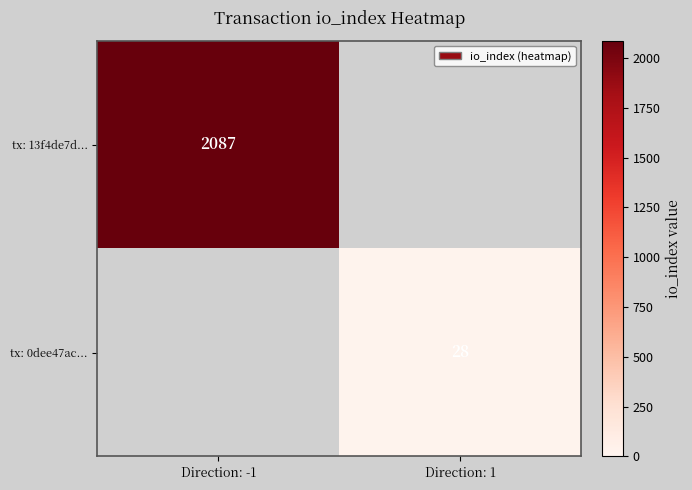

Is it true that tx: 13f4de7d... equals 2087 at Direction: -1?

True